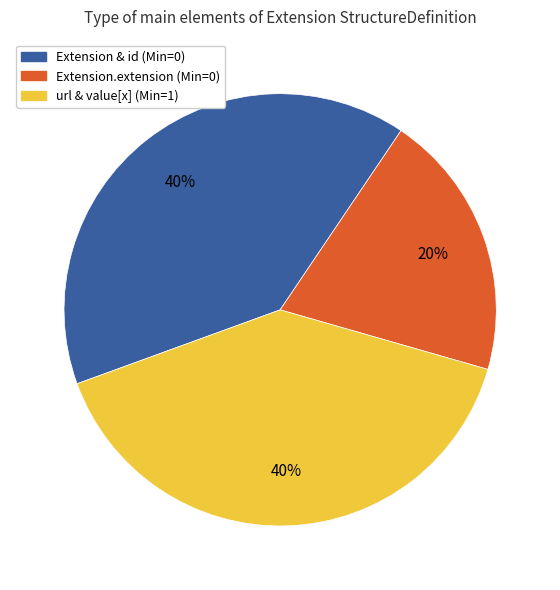

Is there a majority slice in this chart?

No